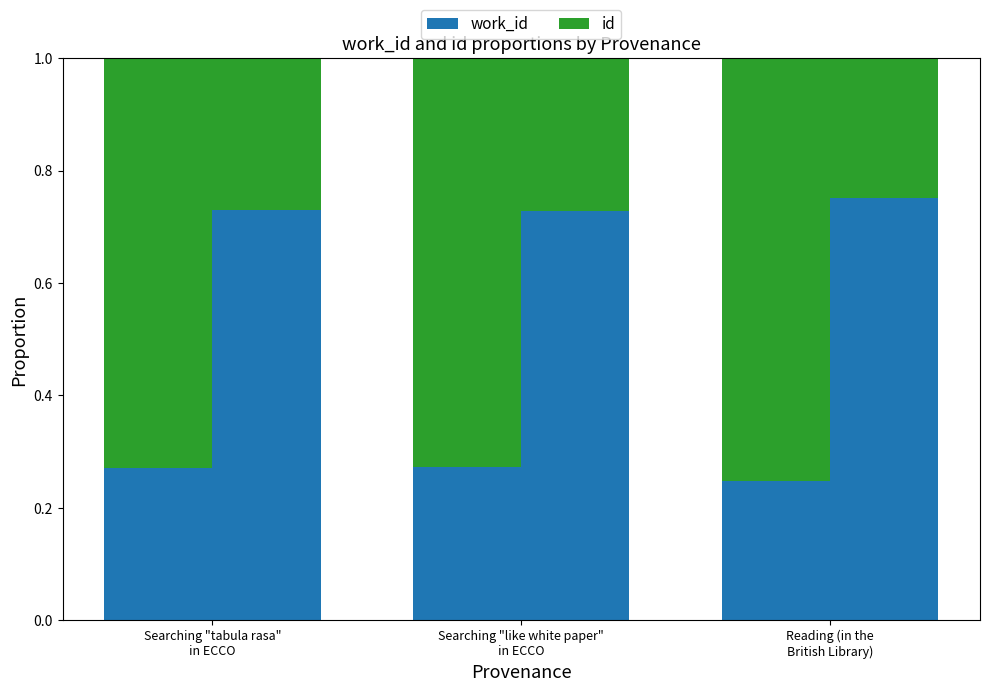

What is the lowest value of the id series?

0.7